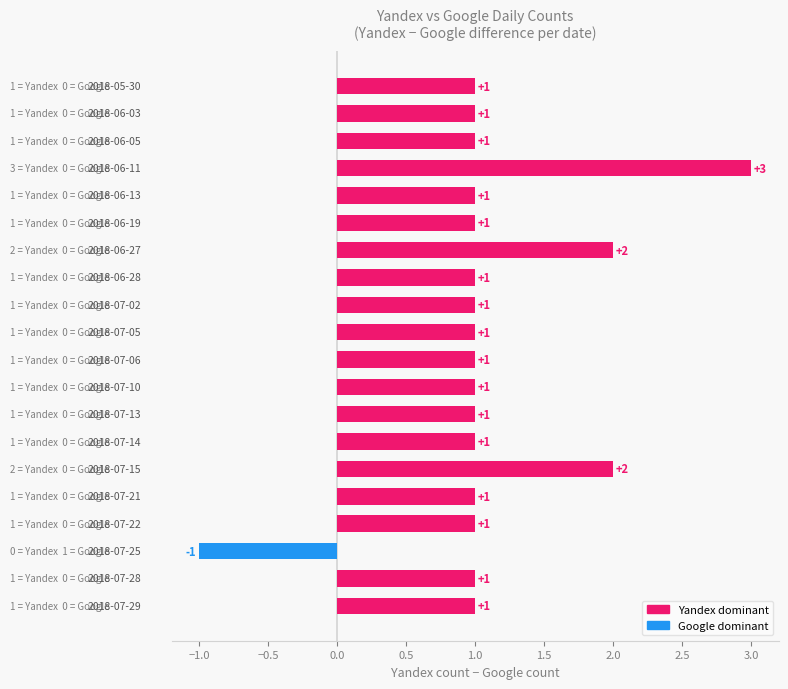

What is the difference between the second highest and minimum values?

3